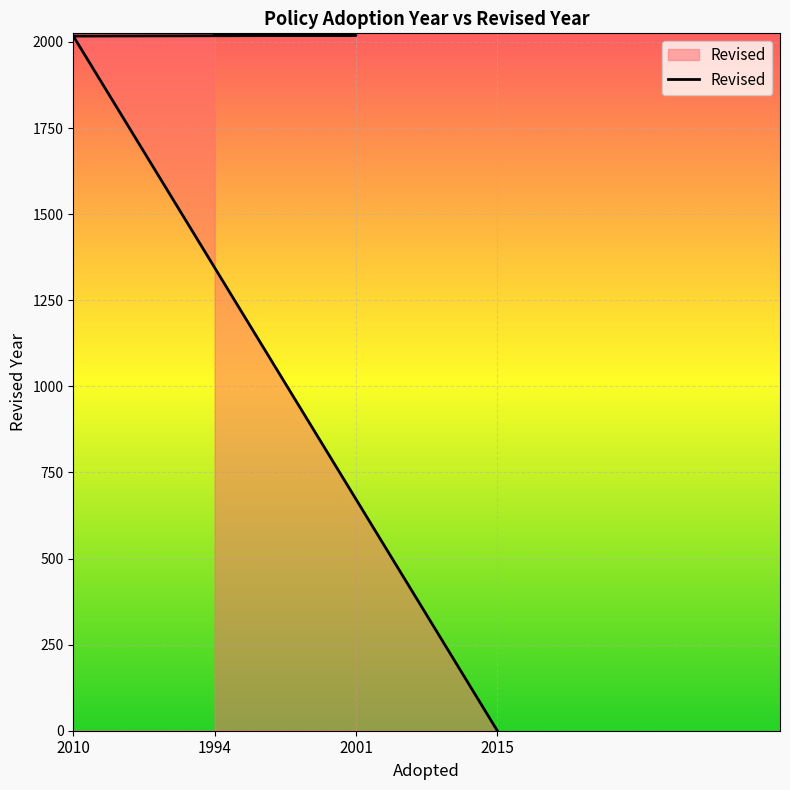

What is the sum of the values at 2010 and 1994?

4037